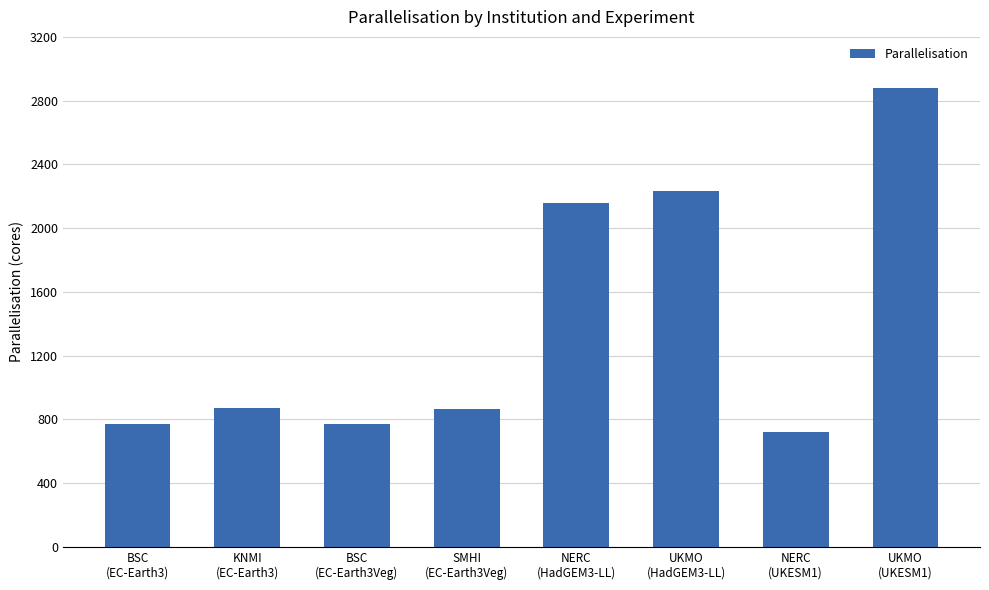

What position from the right is BSC
(EC-Earth3)?

8